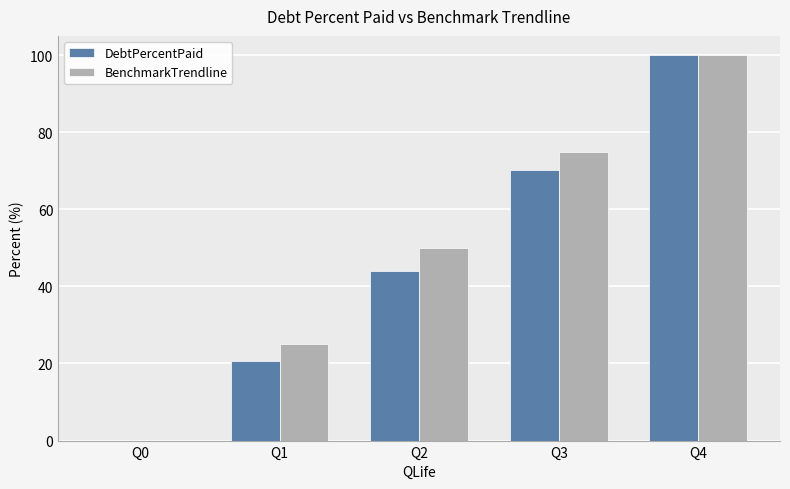

How many groups of bars are there?

5